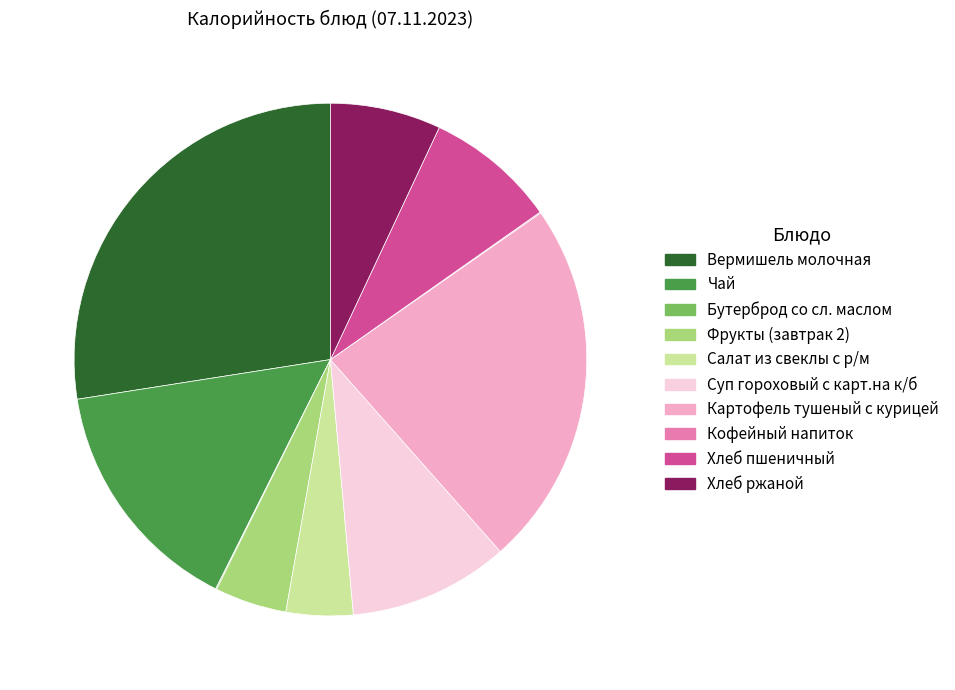

True or false: Чай accounts for 15% of the total.

True